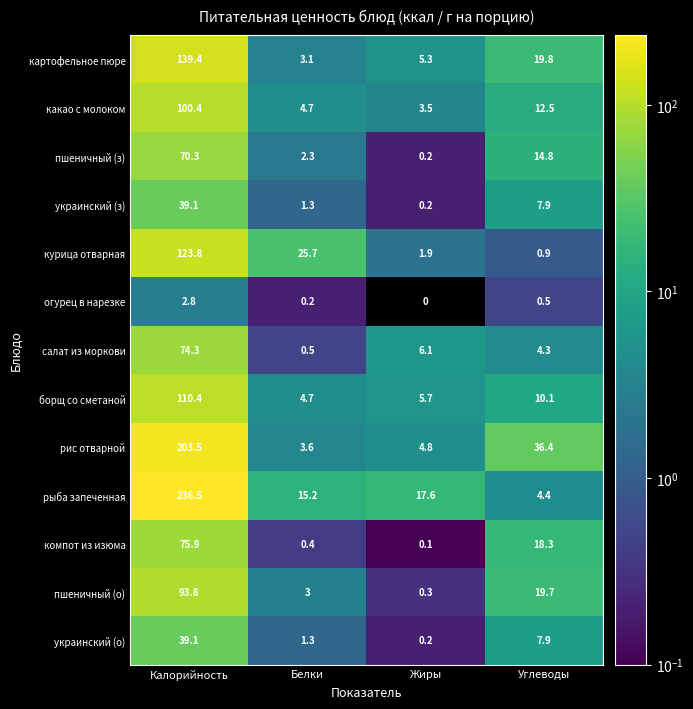

The value of какао с молоком at Белки is 4.7. True or false?

True